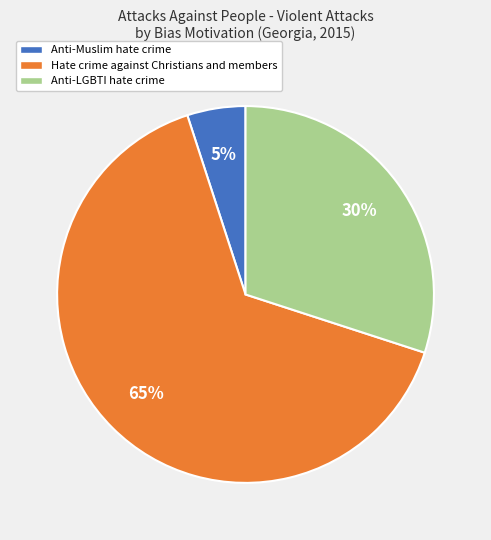

Which slice is the largest?

Hate crime against Christians and members